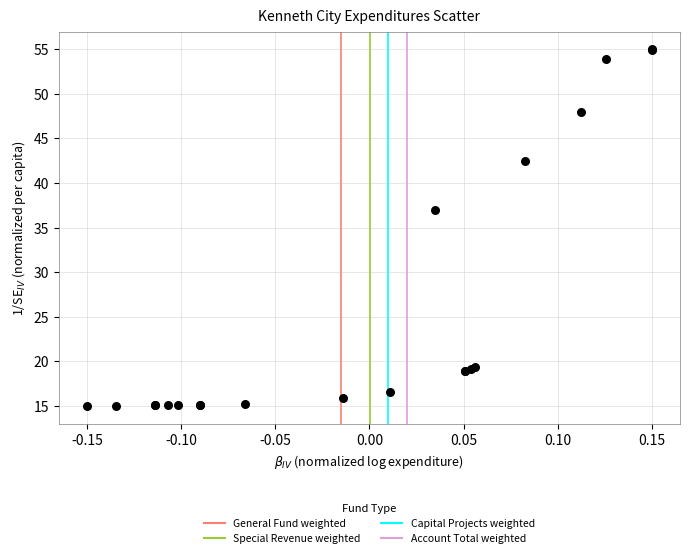

What Y value in the scatter plot is closest to 35?

37.0